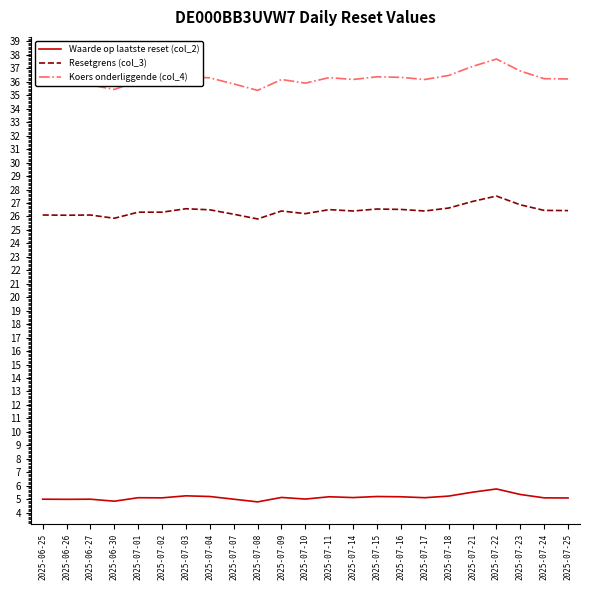

What is the spread (max minus min) of values at 2025-07-01?

30.9